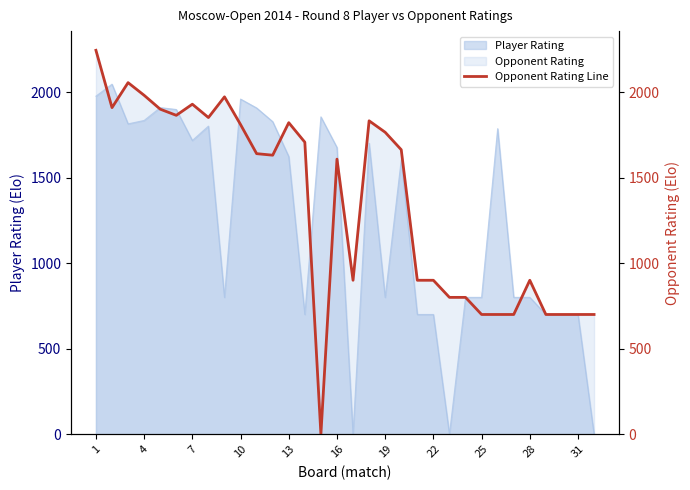

Where does the data first go above 1640?

1